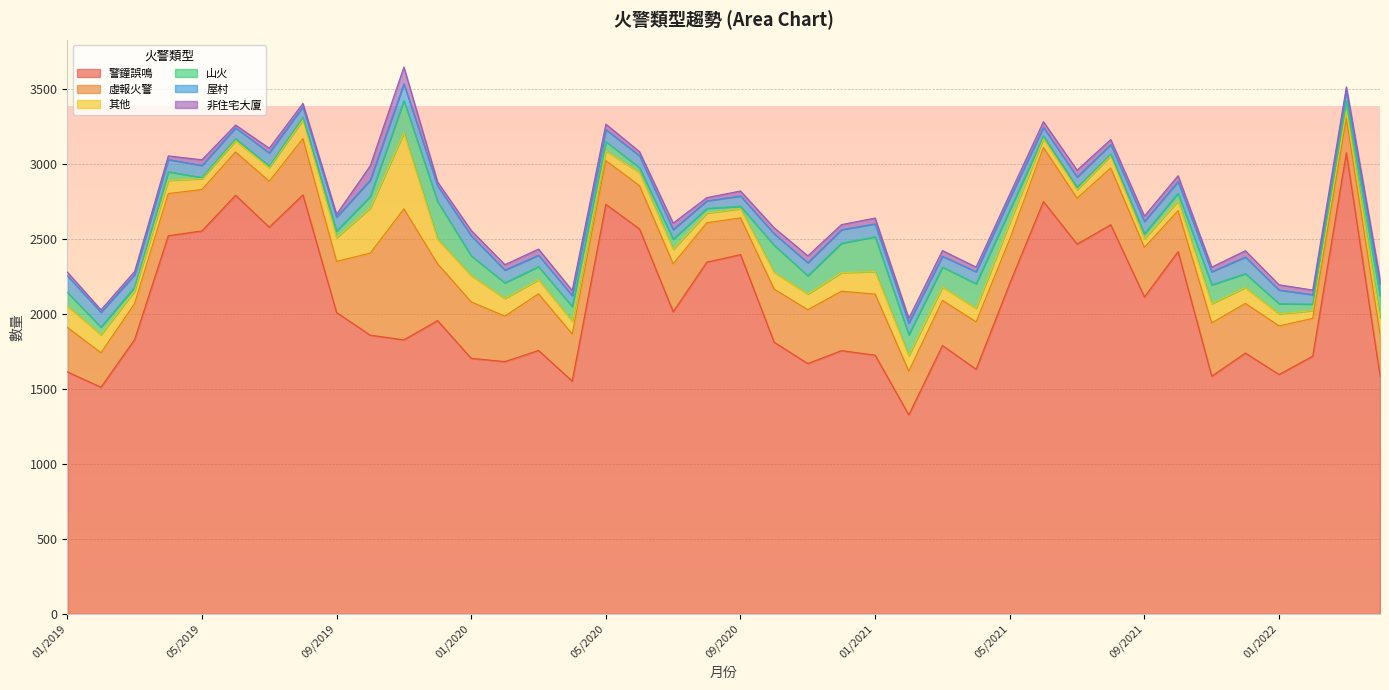

What is the value of the 警鐘誤鳴 point at the 12th from the left?

1955